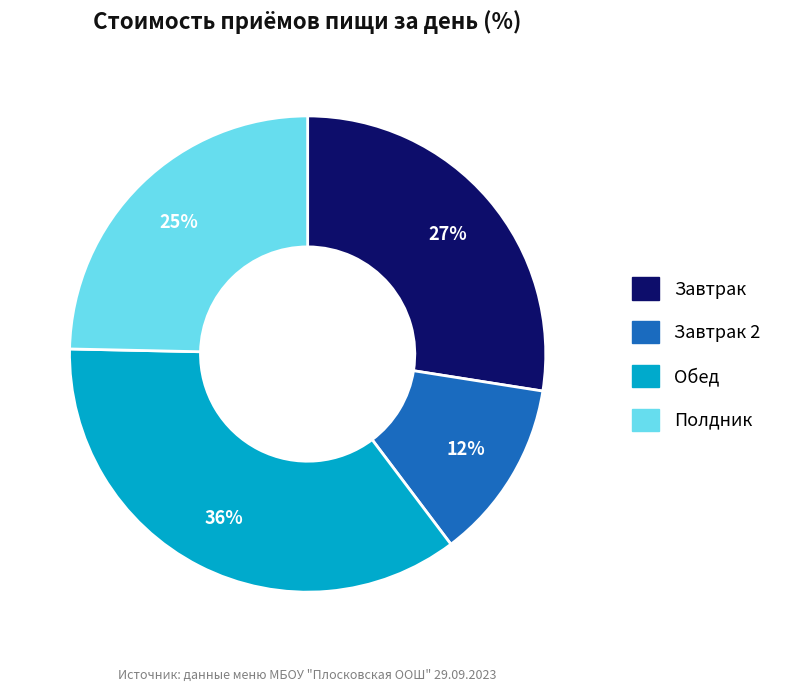

How many slices are in this pie chart?

4